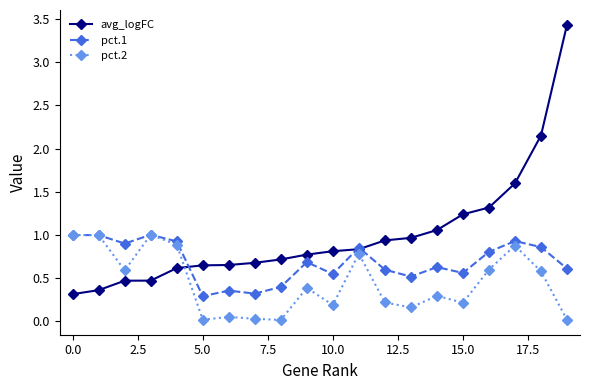

Rank the series by their average value, from highest to lowest.

avg_logFC, pct.1, pct.2